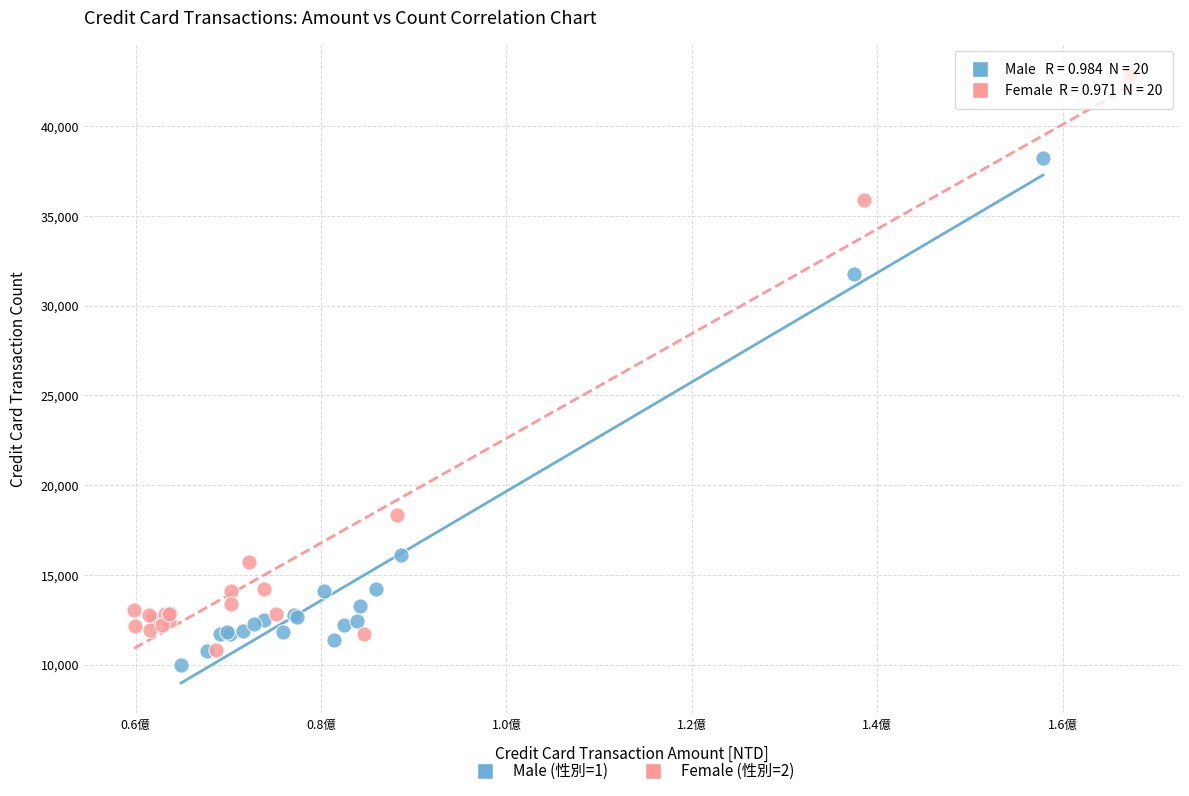

Which series has the widest spread of Y values?

Female (性別=2)